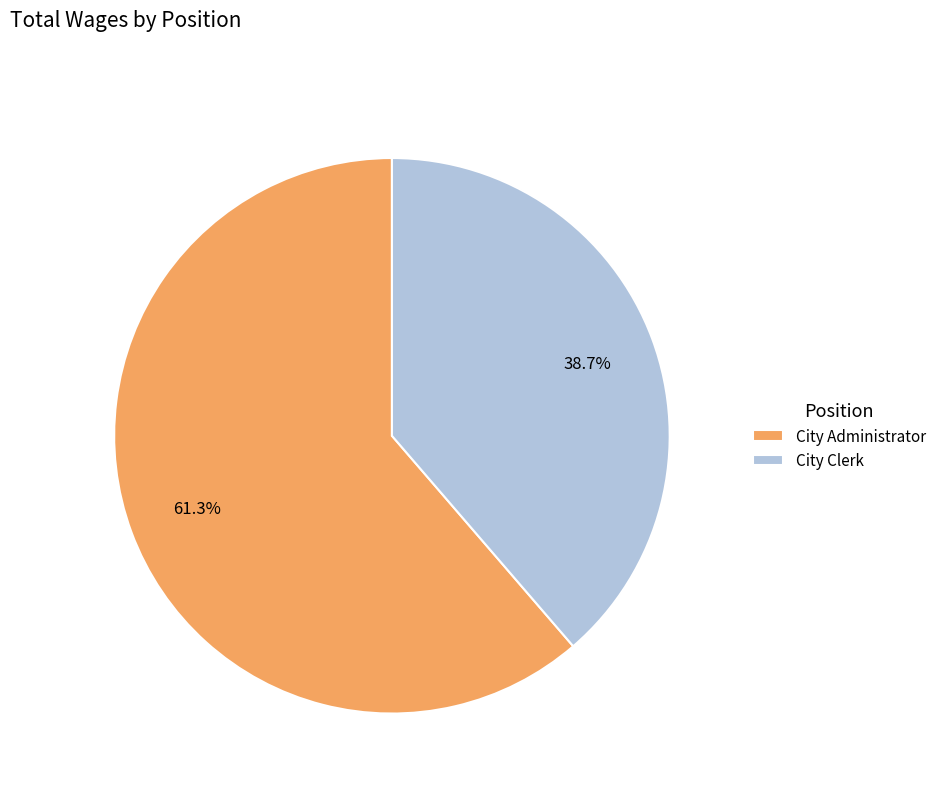

Is it true that City Administrator is 61% of the pie?

True